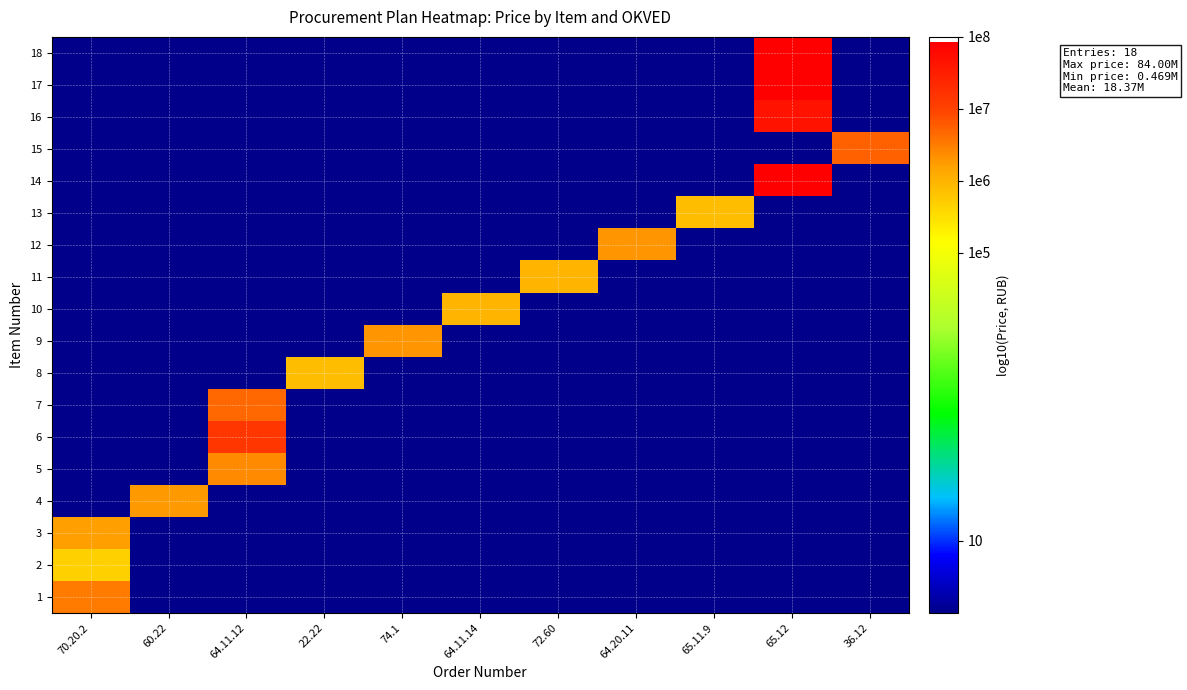

Which series has the largest total across all categories?

row_17